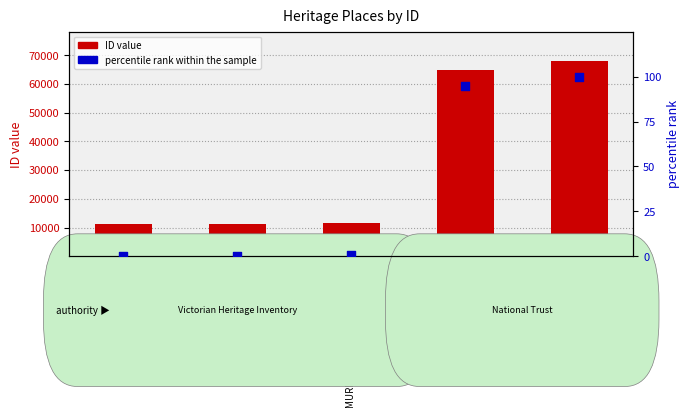

Is the value of percentile rank within the sample at Maud & Yellow Girl Mine greater than the value of ID at MURRINDAL SILVER-LEAD MINE?

No